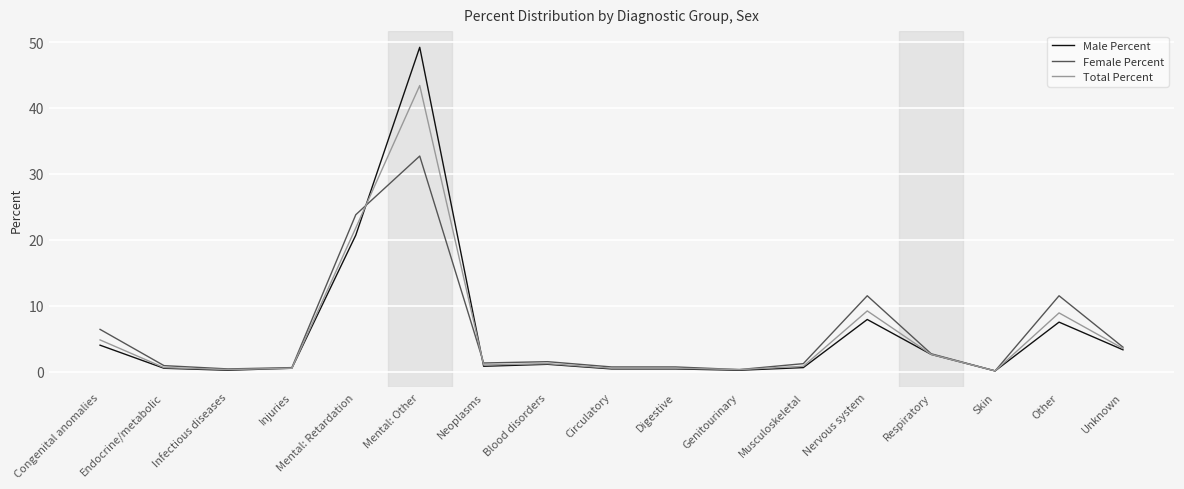

What is the maximum value shown in the chart?

49.2